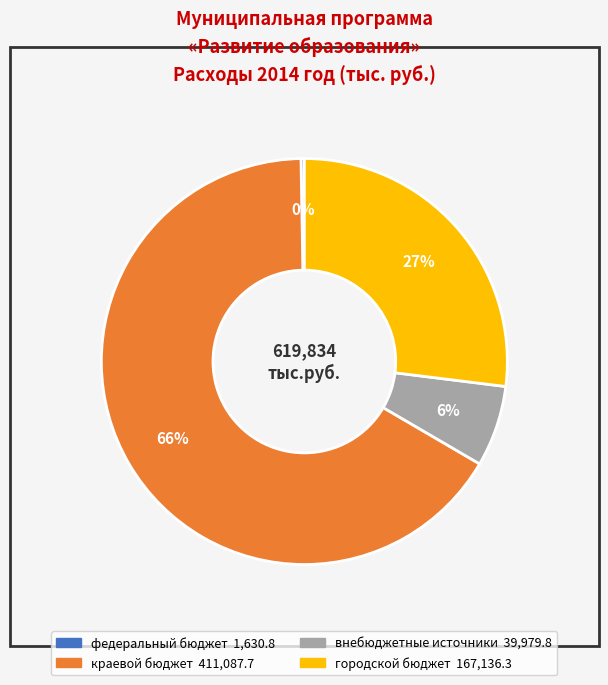

To the nearest percent, what portion does городской бюджет represent?

27%